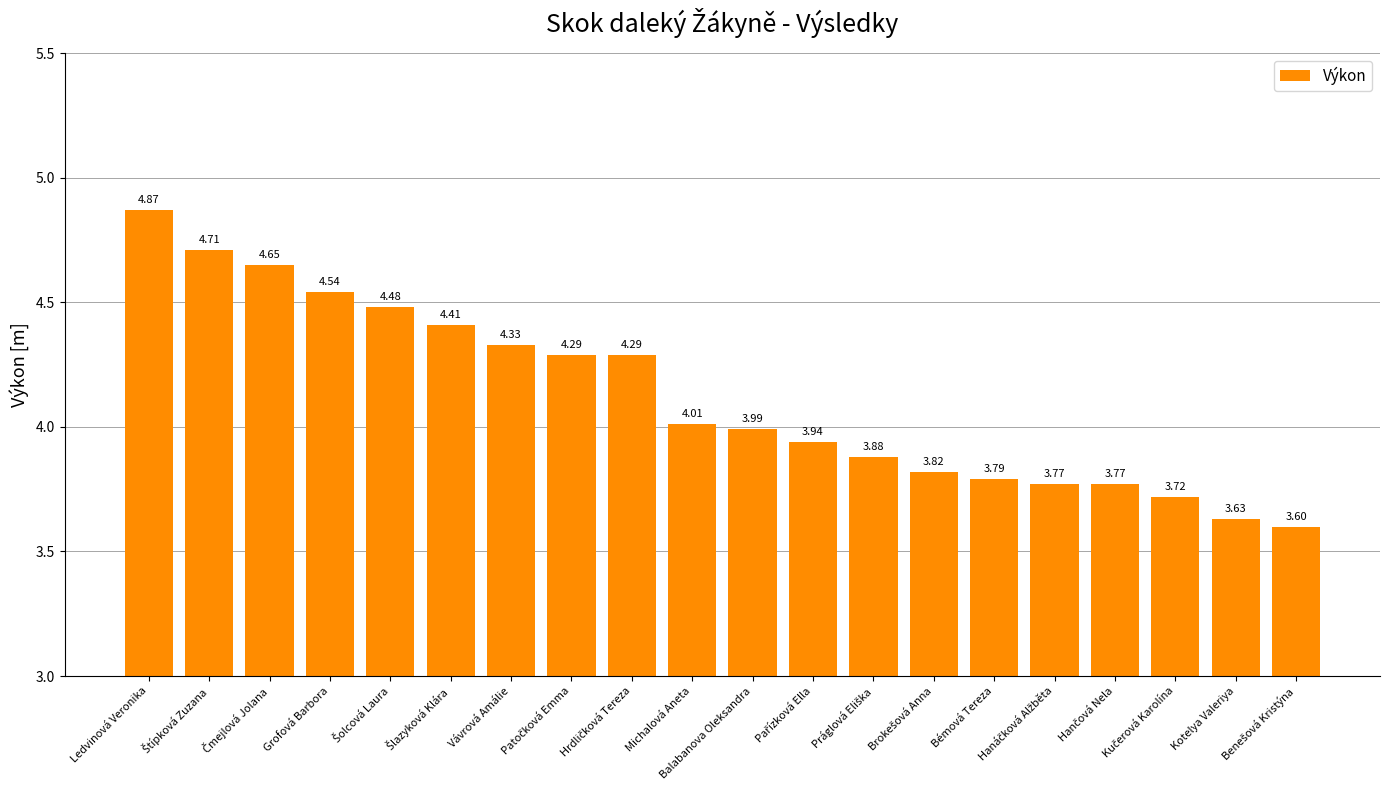

What is the average value?

4.1